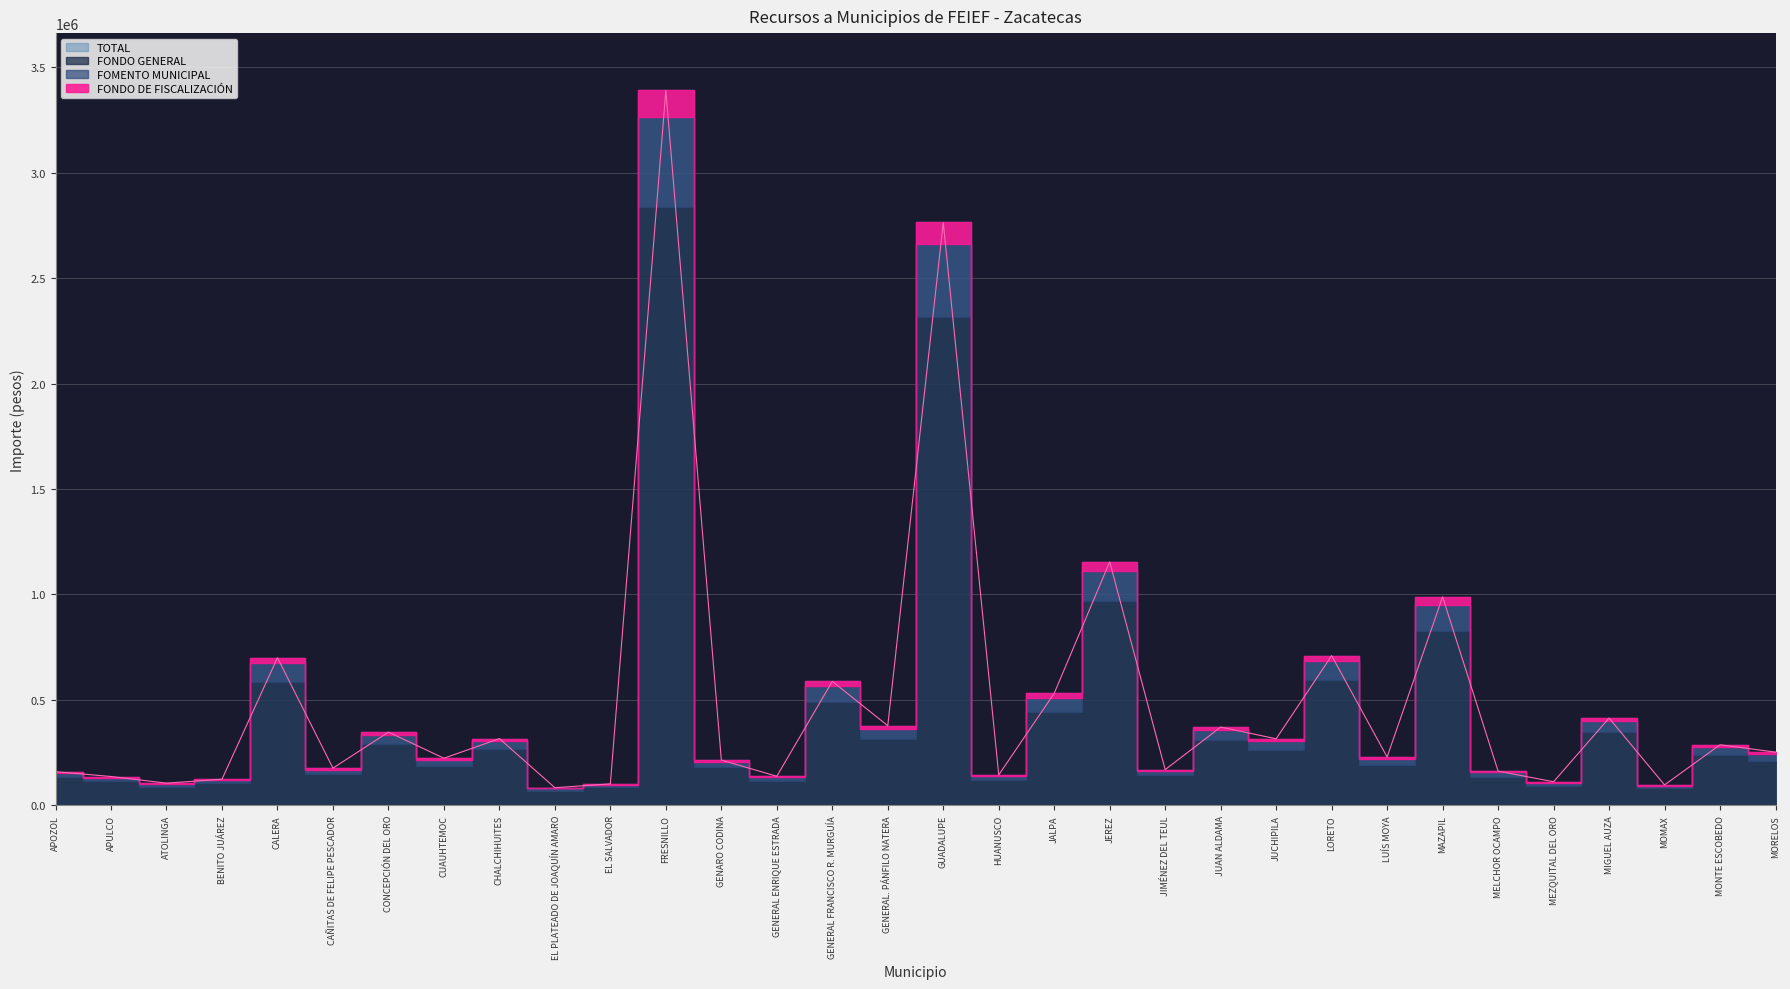

What is the difference between the highest and lowest values at BENITO JUÁREZ?

119160